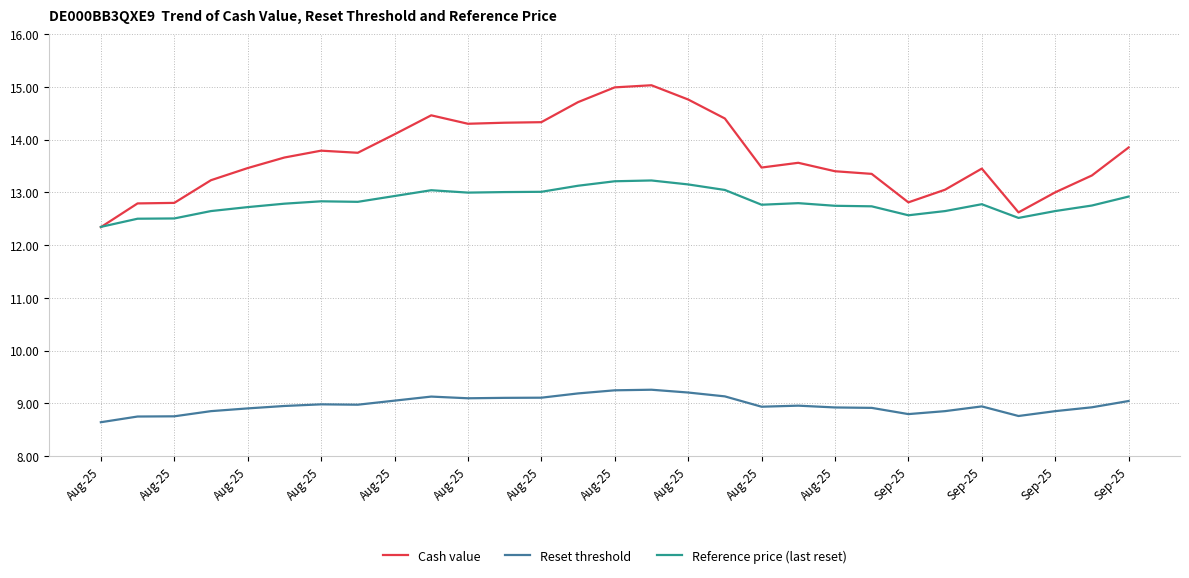

Rank the series by their average value, from highest to lowest.

Cash value, Reference price (last reset), Reset threshold